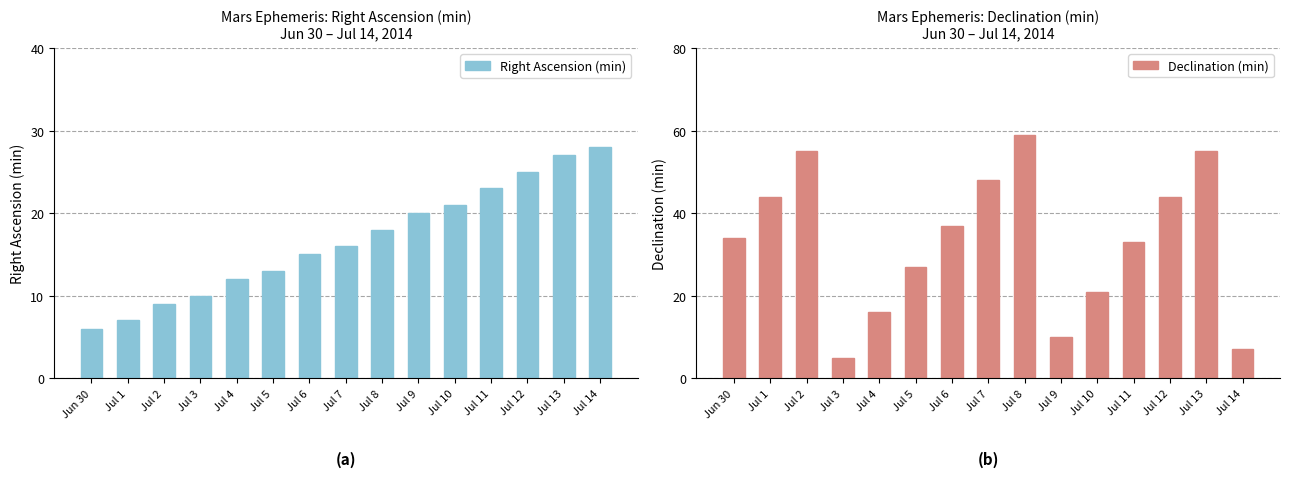

Between Jul 13 and Jul 2, which is larger?

Jul 13